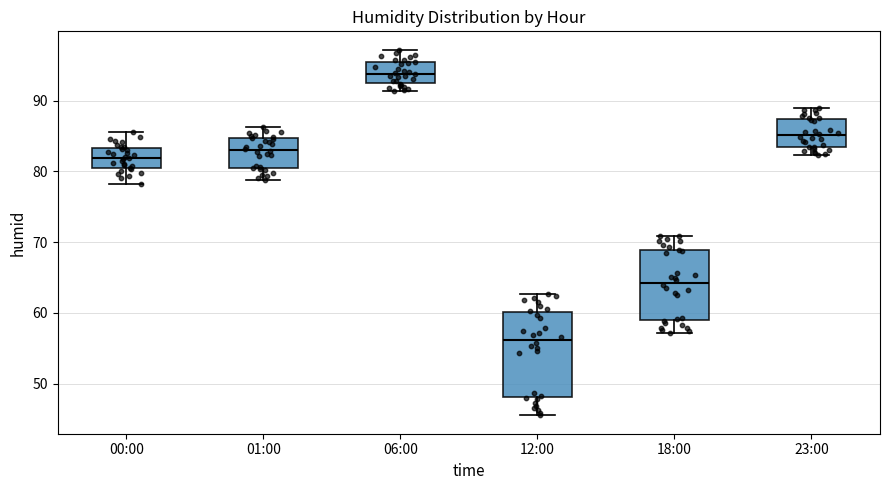

Where is the lower edge of the box for 12:00 on the y-axis? The values are not printed on the chart, so give them approximately, as read against the axis.

48